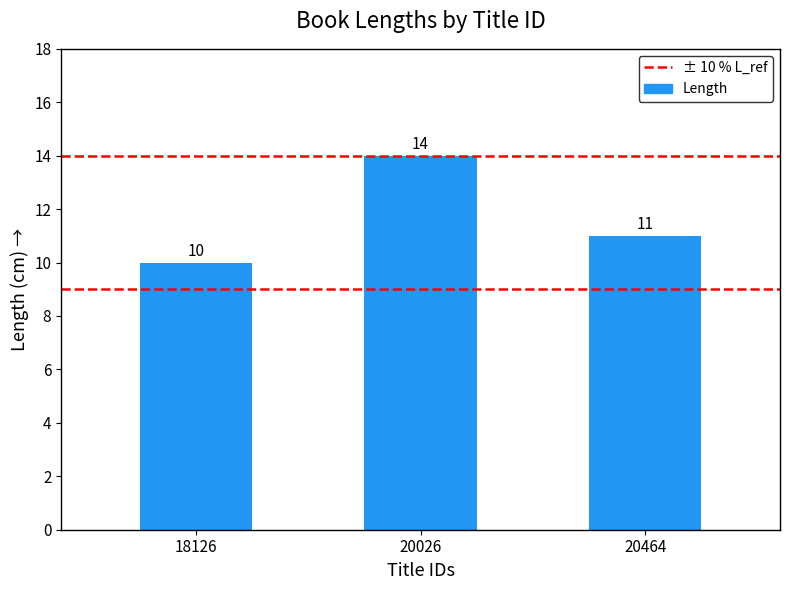

List the labels in order of value, smallest first.

18126, 20464, 20026